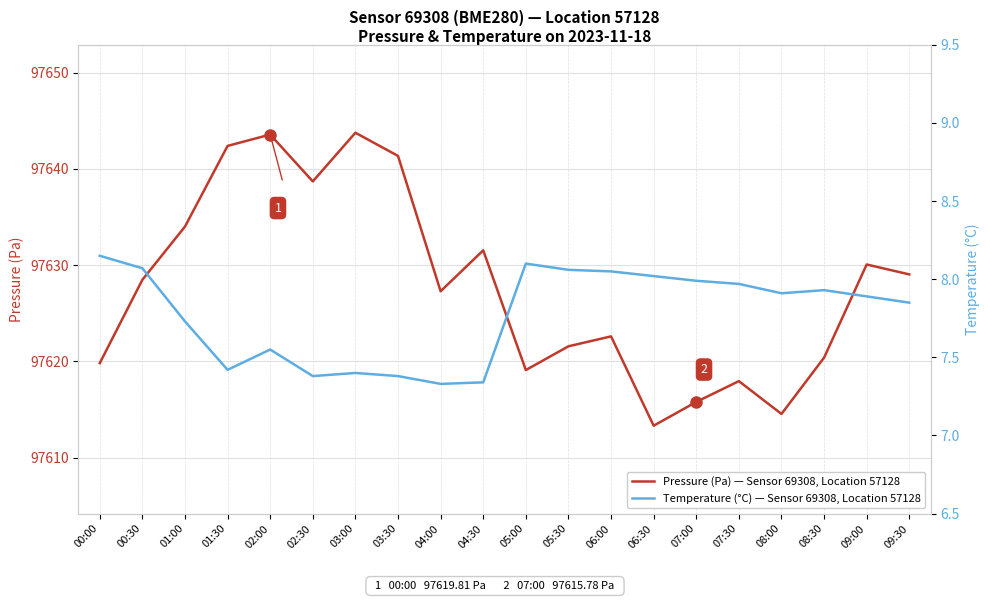

At which label is Pressure (Pa) — Sensor 69308, Location 57128 closest to 97628?

00:30